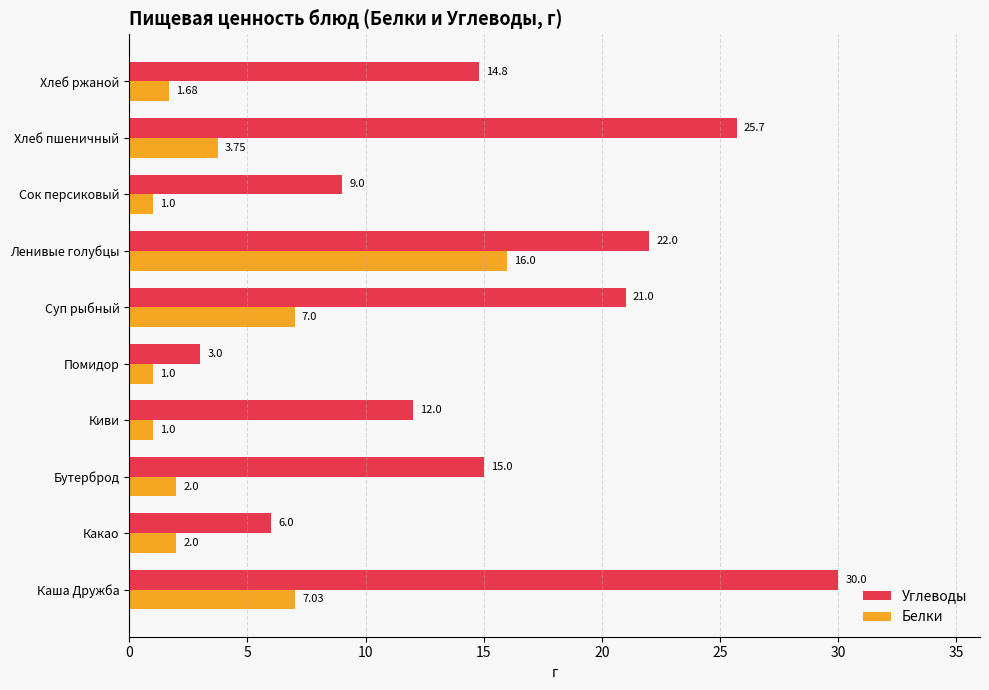

Which series has the largest range (max minus min)?

Углеводы